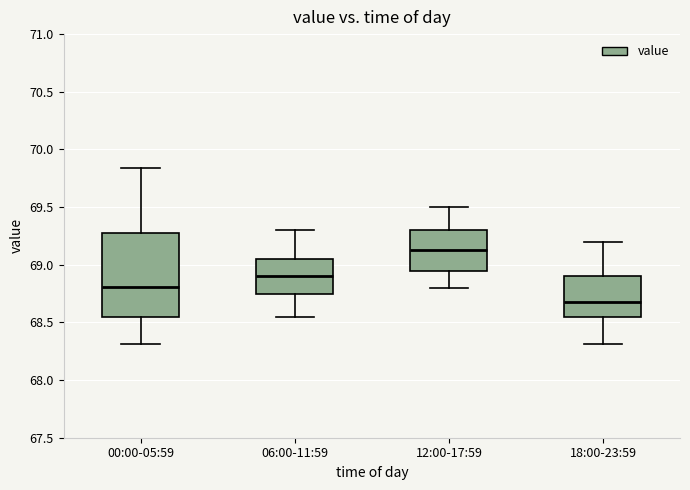

Where is the lower edge of the box for 06:00-11:59 on the y-axis? The values are not printed on the chart, so give them approximately, as read against the axis.

68.75